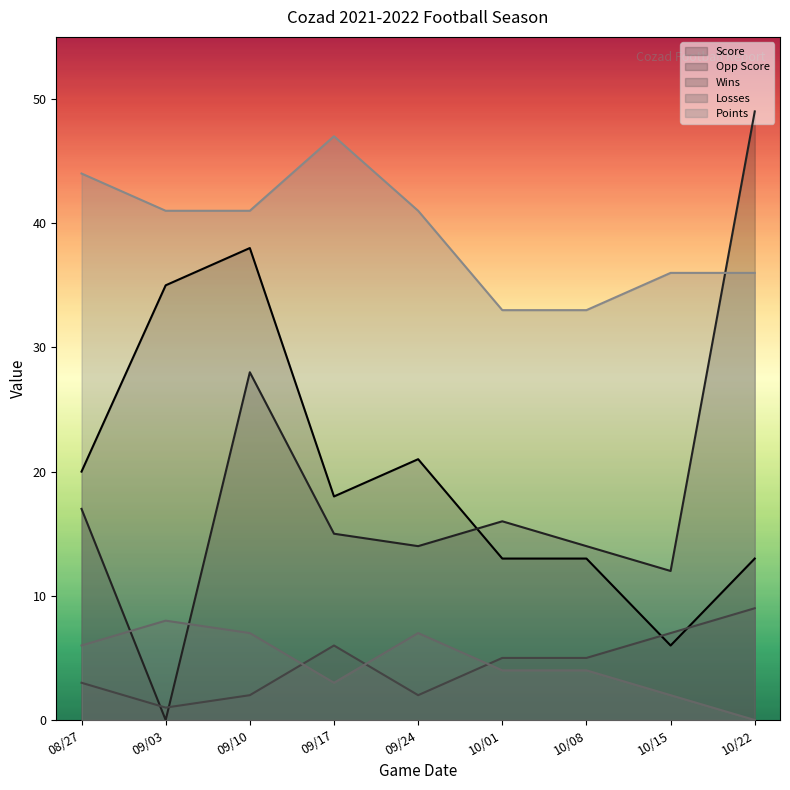

At which category is the sum across all series the highest?

09/10